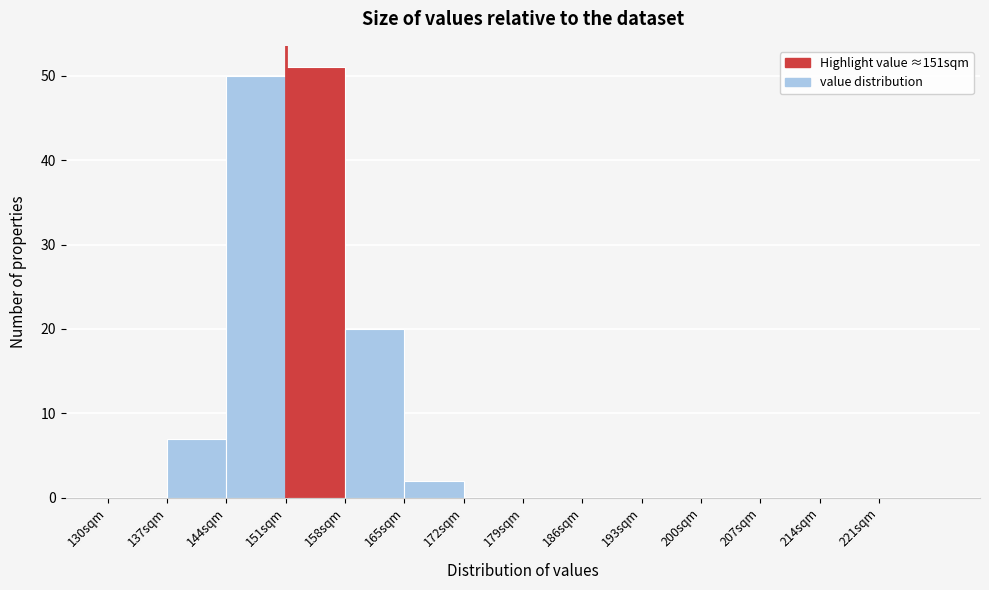

Reading left to right, transcribe this chart: for each bar, give the range it covers on the x-axis and its height. The values are not printed on the chart, so give them approximately, as read against the axis.

130 to 137: 0
137 to 144: 7
144 to 151: 50
151 to 158: 51
158 to 165: 20
165 to 172: 2
172 to 179: 0
179 to 186: 0
186 to 193: 0
193 to 200: 0
200 to 207: 0
207 to 214: 0
214 to 221: 0
221 to 228: 0